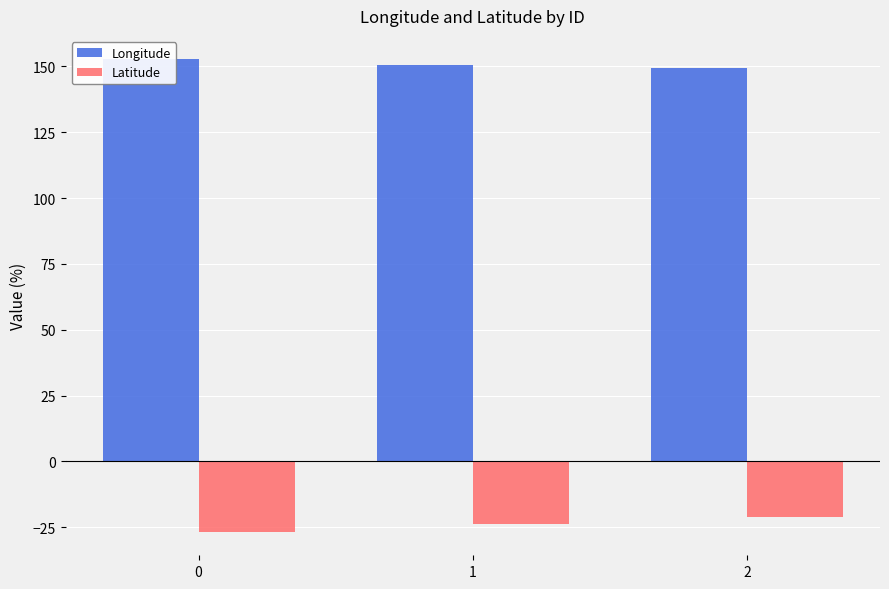

What is the sum of all Longitude values?

452.4